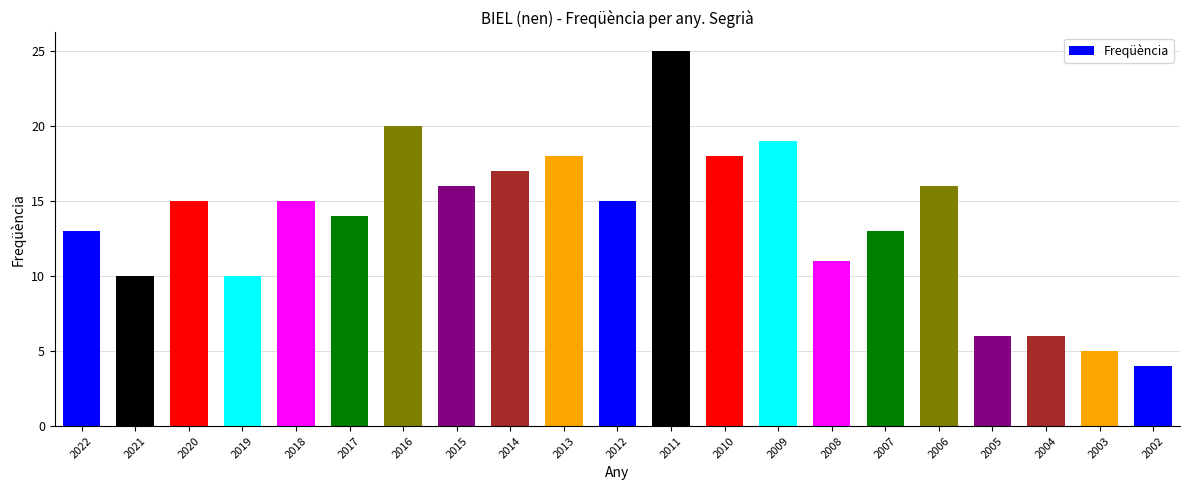

Reading right to left, list all the values displayed in this chart.

2002=4	2003=5	2004=6	2005=6	2006=16	2007=13	2008=11	2009=19	2010=18	2011=25	2012=15	2013=18	2014=17	2015=16	2016=20	2017=14	2018=15	2019=10	2020=15	2021=10	2022=13